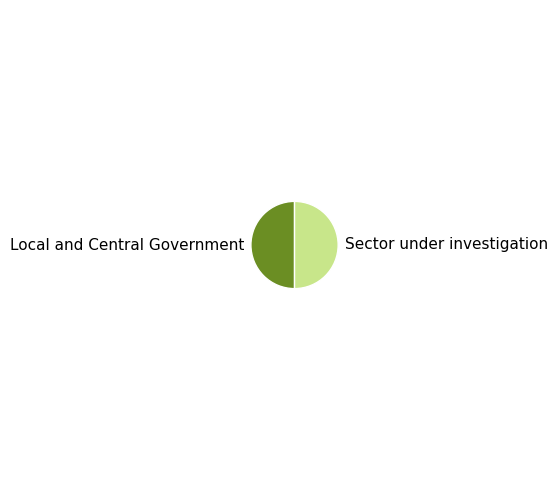

Approximately how many times larger is the value at Local and Central Government compared to Sector under investigation?

1.0